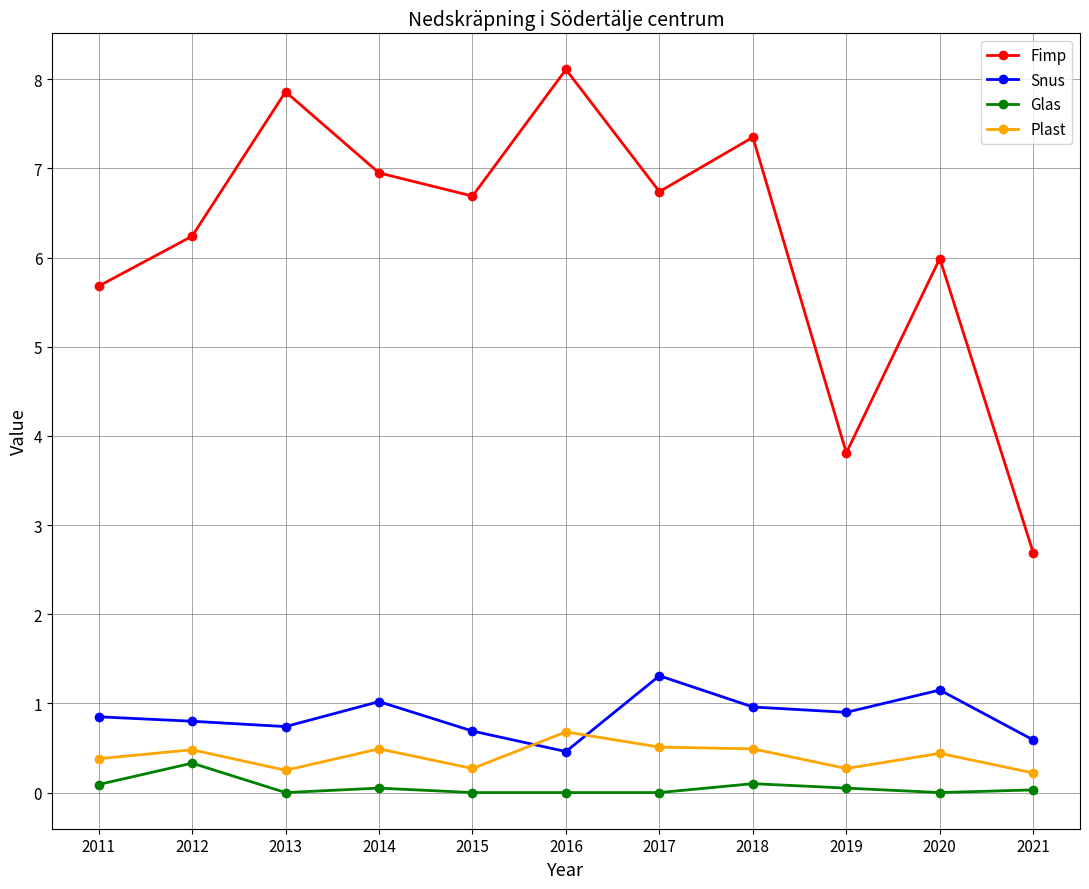

What is the sum of the Fimp values at 2020 and 2012?

12.2